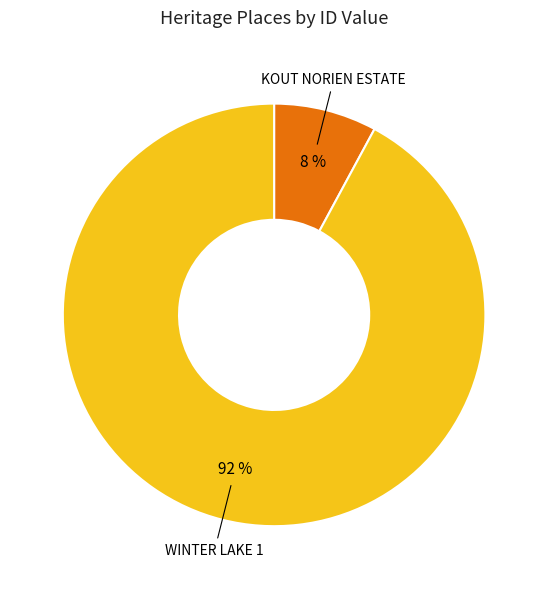

Count the number of slices in the pie.

2